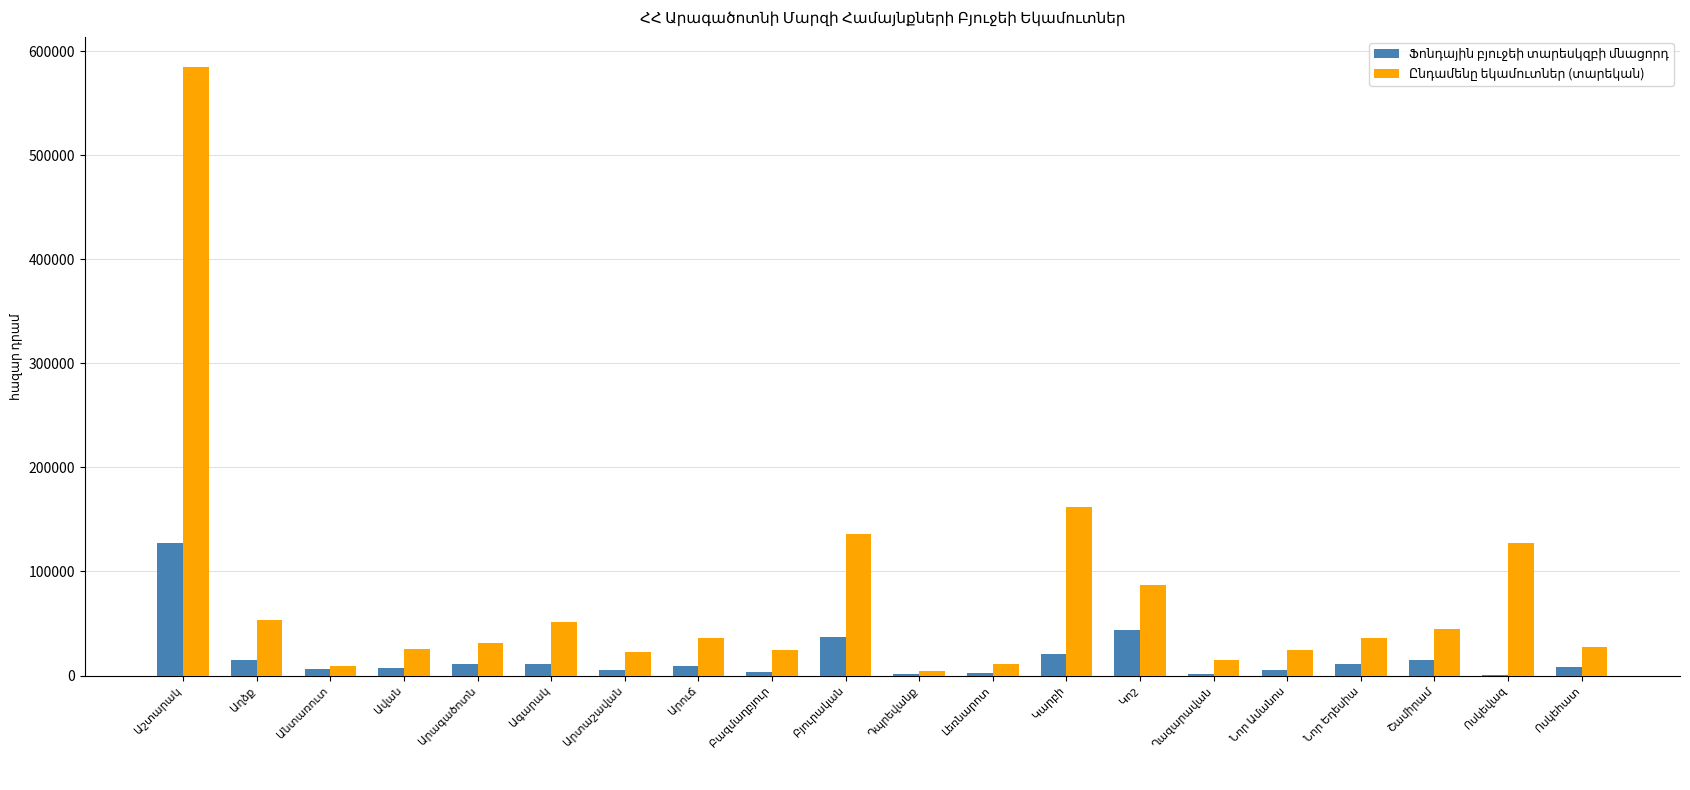

What is the maximum value shown in the chart?

584380.8